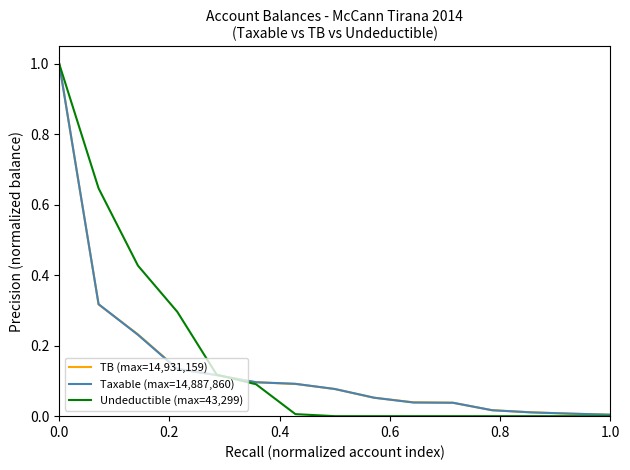

Which series has the largest range (max minus min)?

Undeductible (max=43,299)